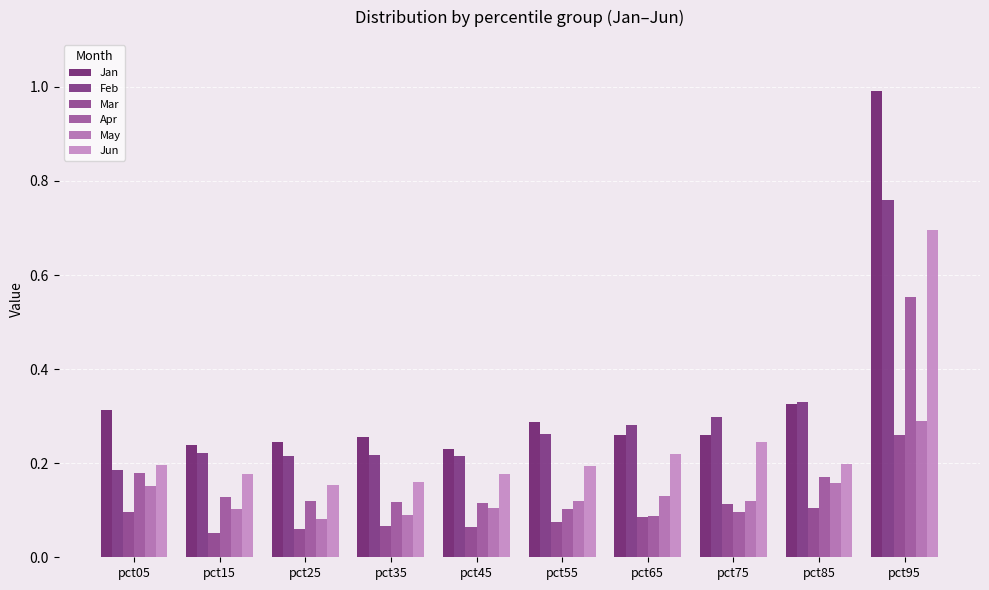

What is the value of the Mar bar at the 3rd from the left?

0.1